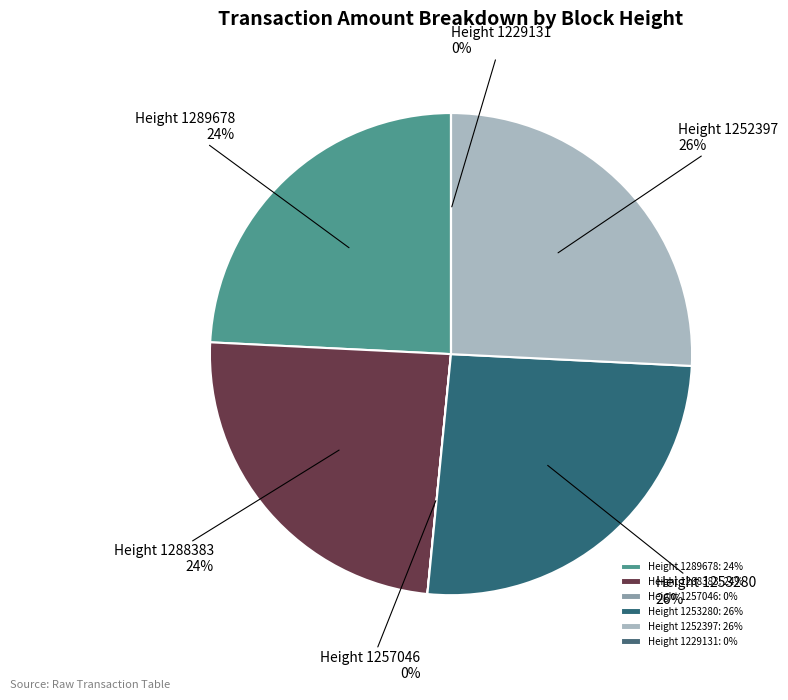

To the nearest percent, what is the difference between the Height 1253280 and Height 1289678 slice percentages?

2%